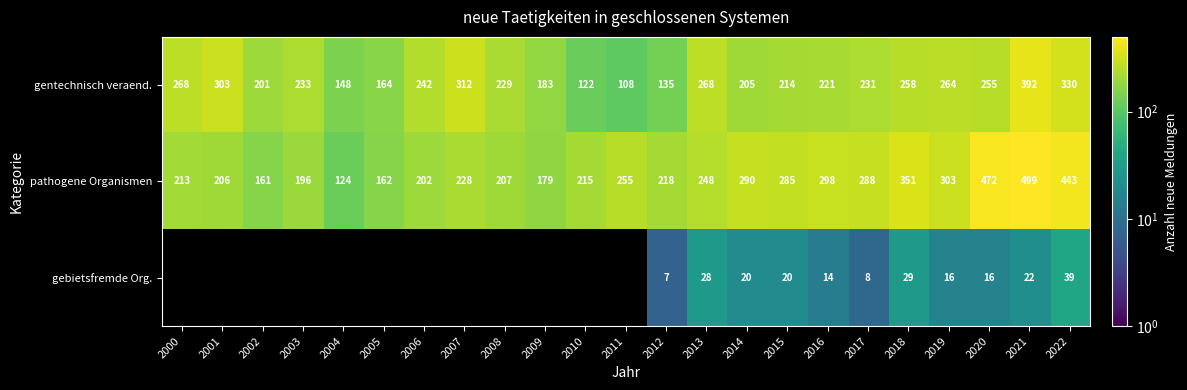

At how many categories does at least one series exceed 104?

23